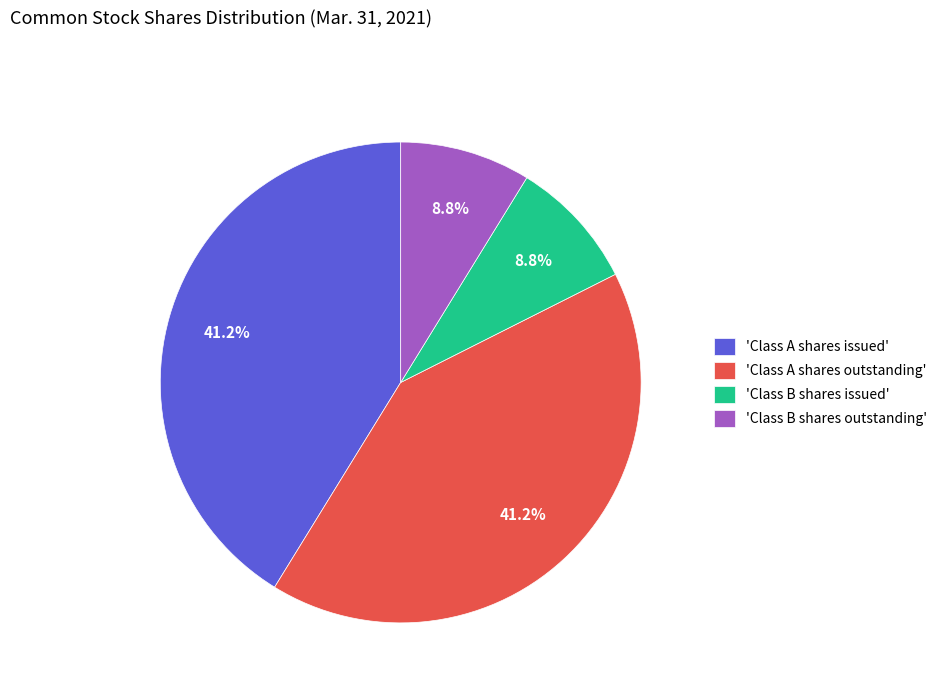

How much of the chart is everything except 'Class A shares issued'?

58.8%